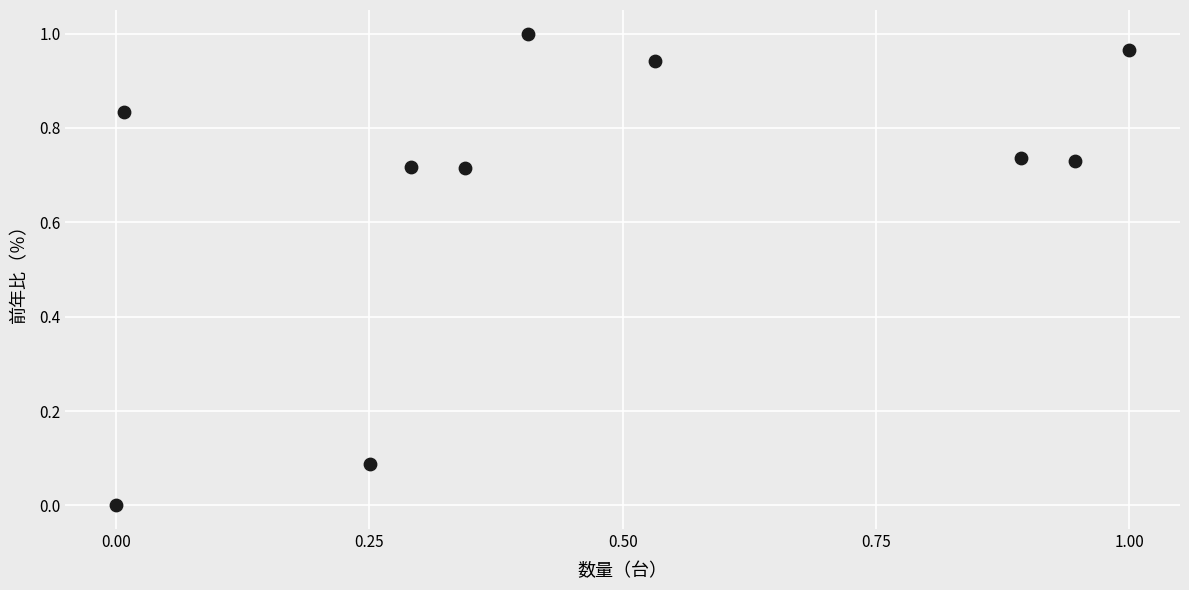

What is the average X value?

0.5